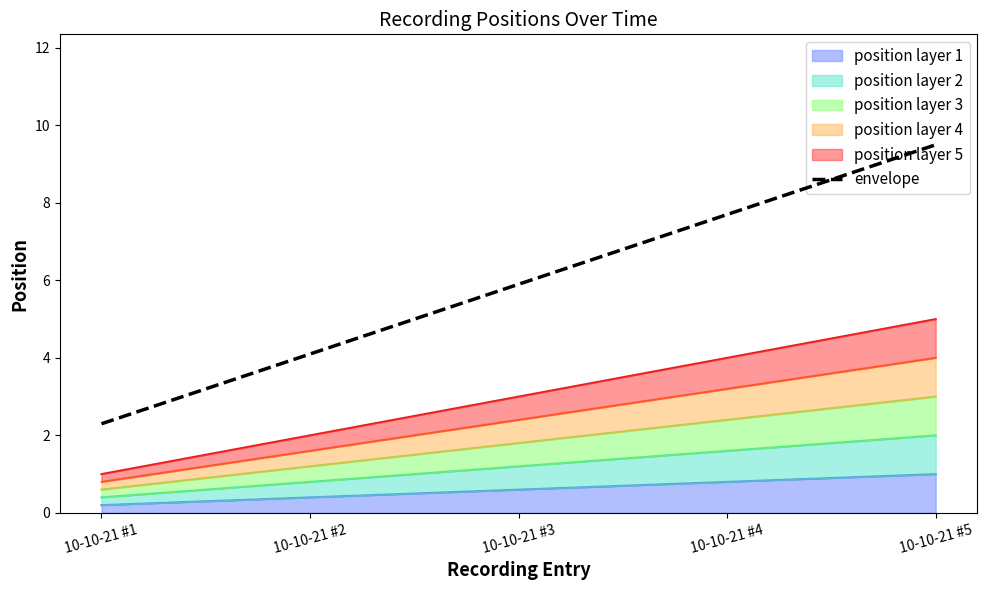

Does the chart have visible grid lines?

No